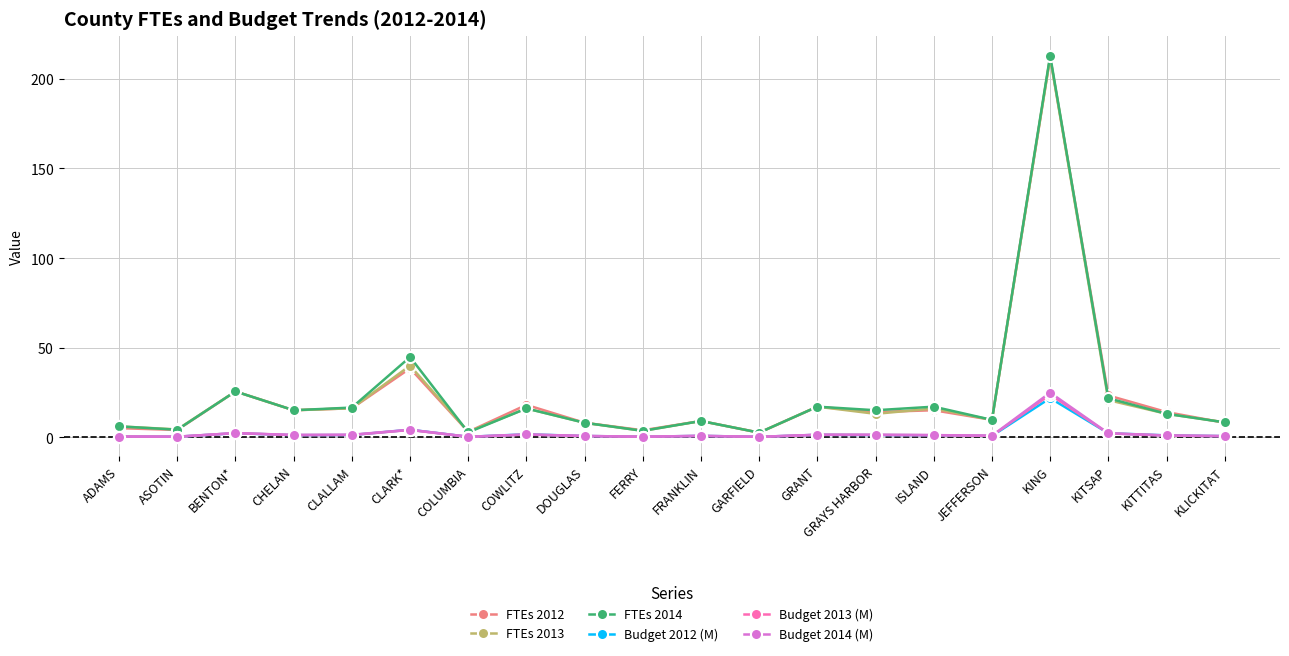

True or false: Budget 2014 (M) and Budget 2012 (M) cross at least once.

True